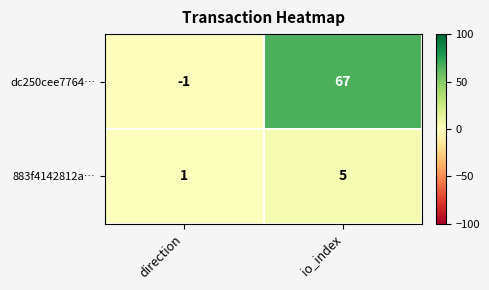

What is the sum of the dc250cee7764… values at direction and io_index?

66